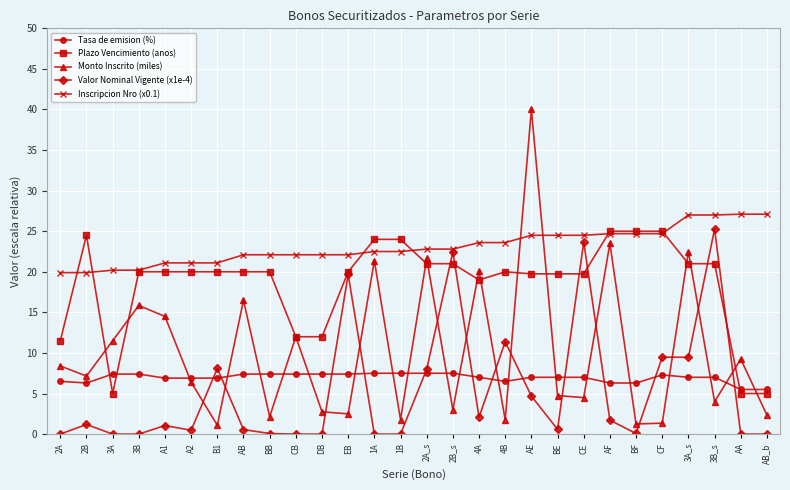

How many intersections are there between Plazo Vencimiento (anos) and Tasa de emision (%)?

3